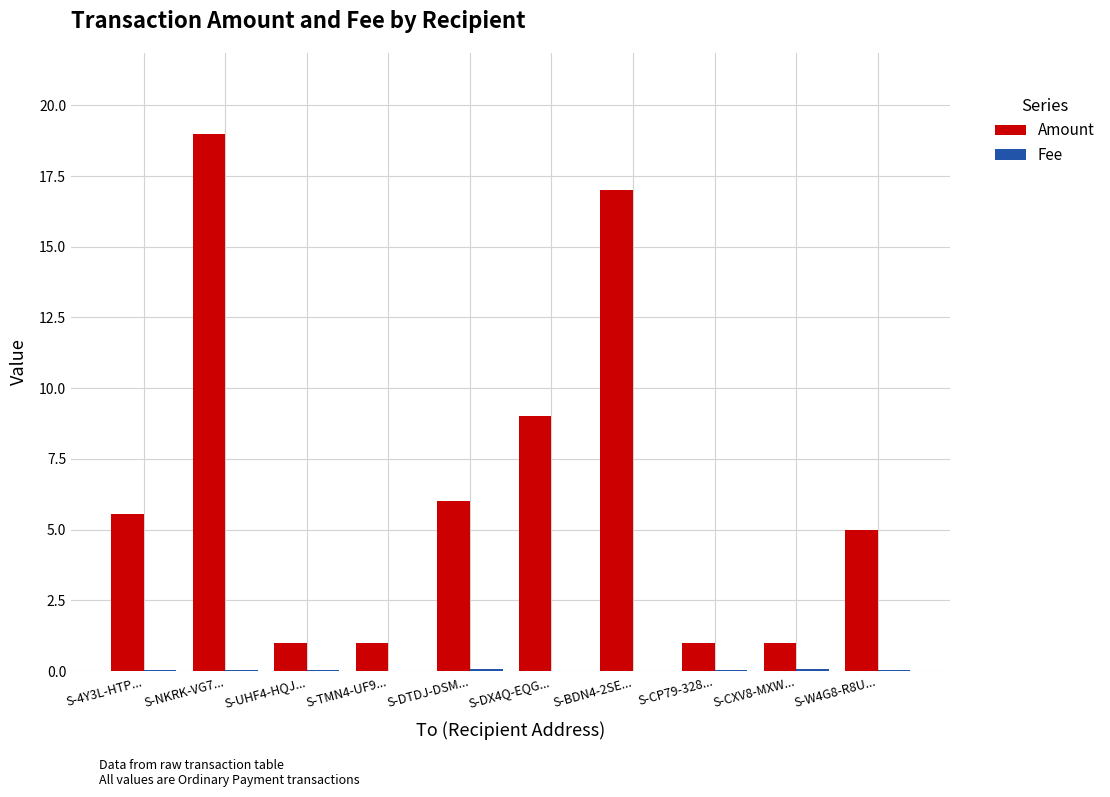

At which category is the sum across all series the highest?

S-NKRK-VG7...